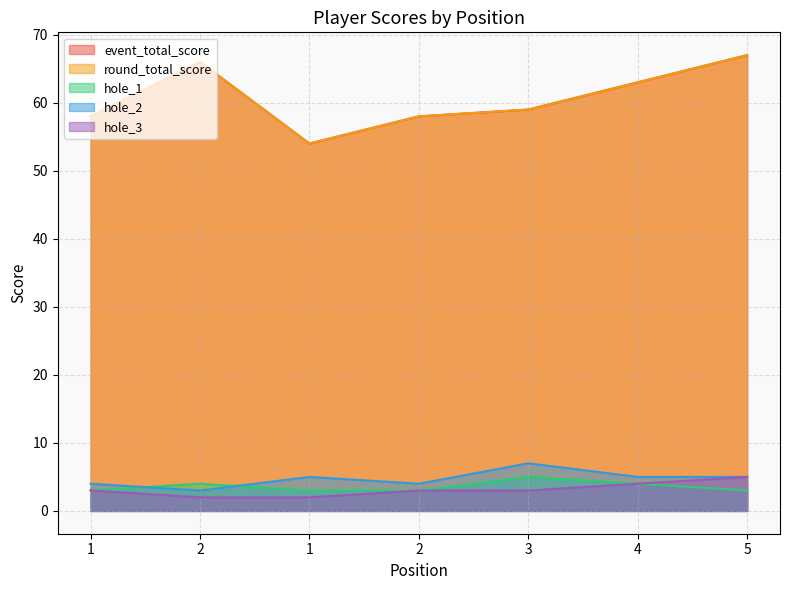

What is the label of the 5th point from the right?

1